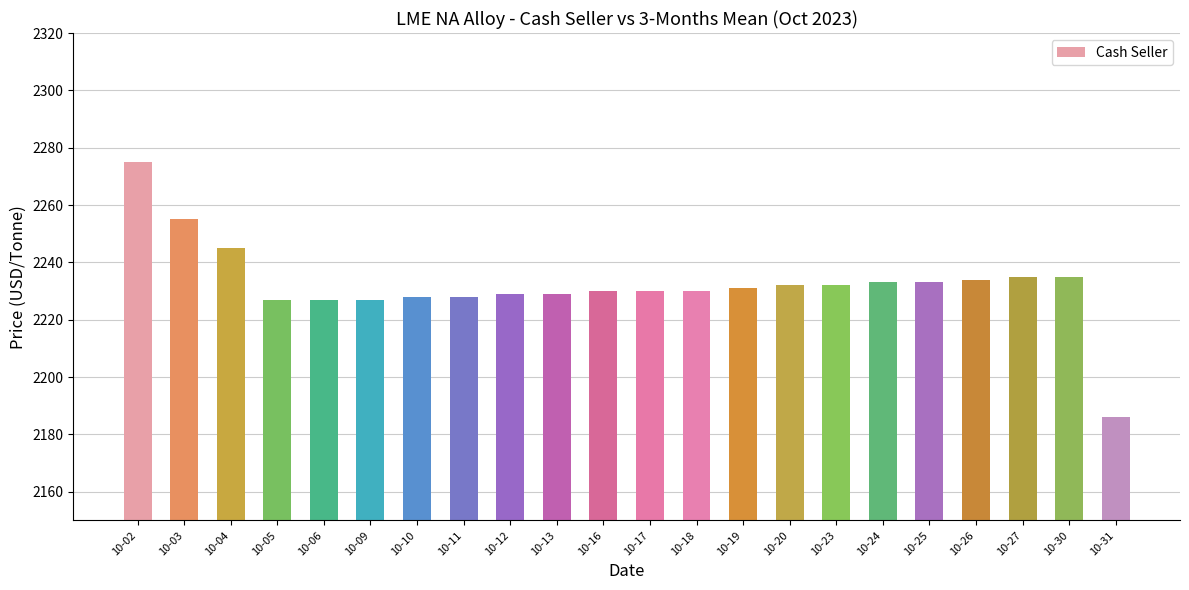

What is the difference between the maximum and second lowest values?

48